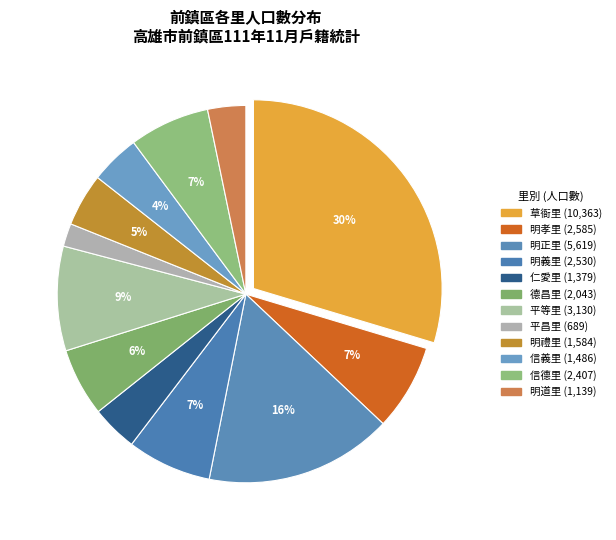

What is the change in value from 草衙里 to 仁愛里?

-8984